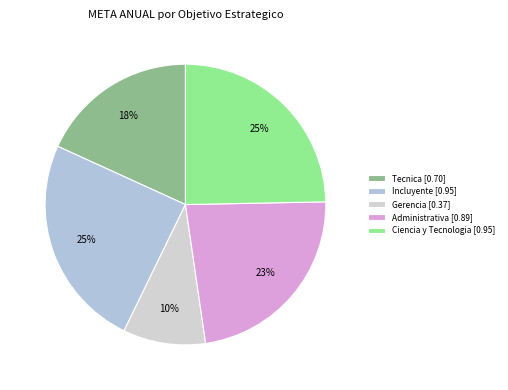

Which has a higher value, Incluyente or Tecnica?

Incluyente